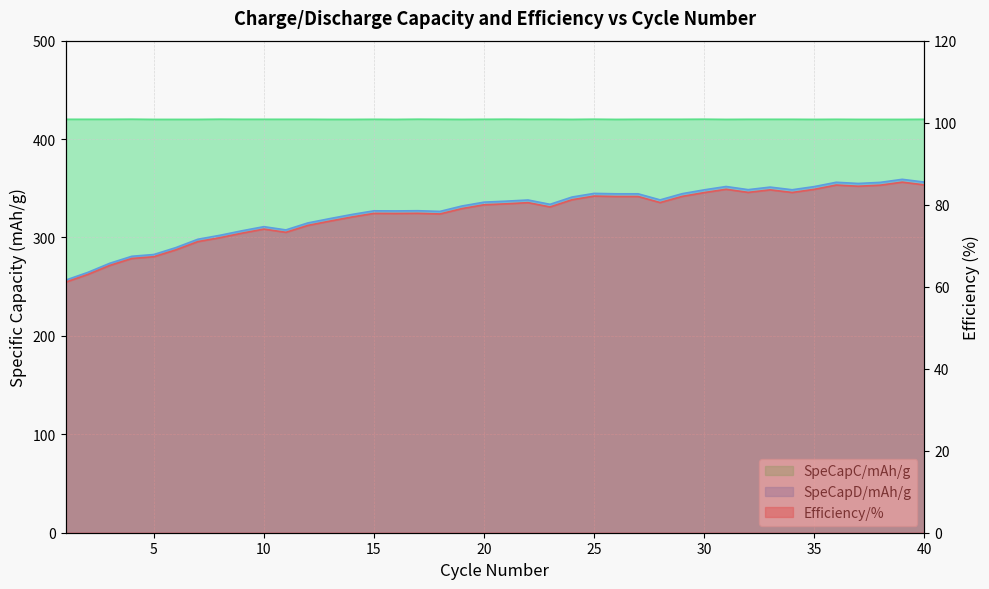

What is the minimum value for SpeCapD/mAh/g?

256.7